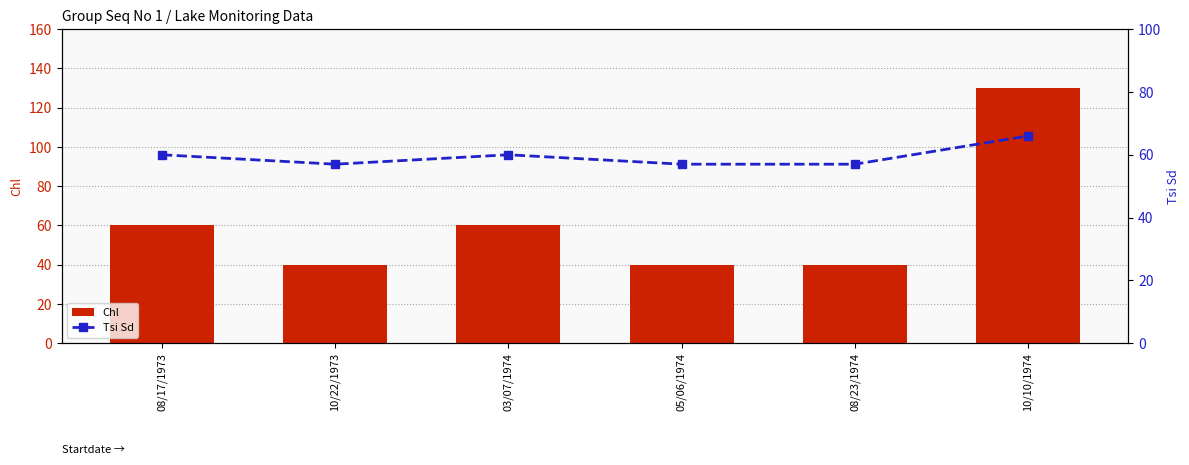

How many groups of bars are there?

6